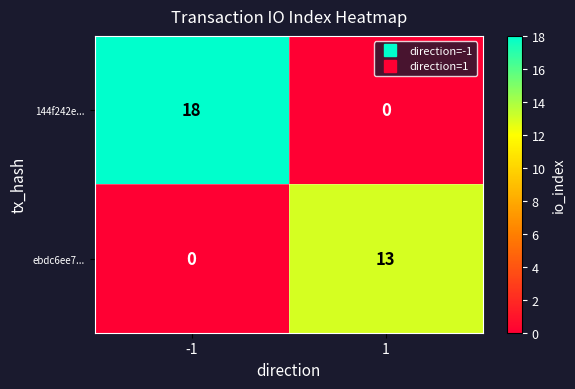

Is the value of 144f242e... at -1 greater than the value of ebdc6ee7... at 1?

Yes